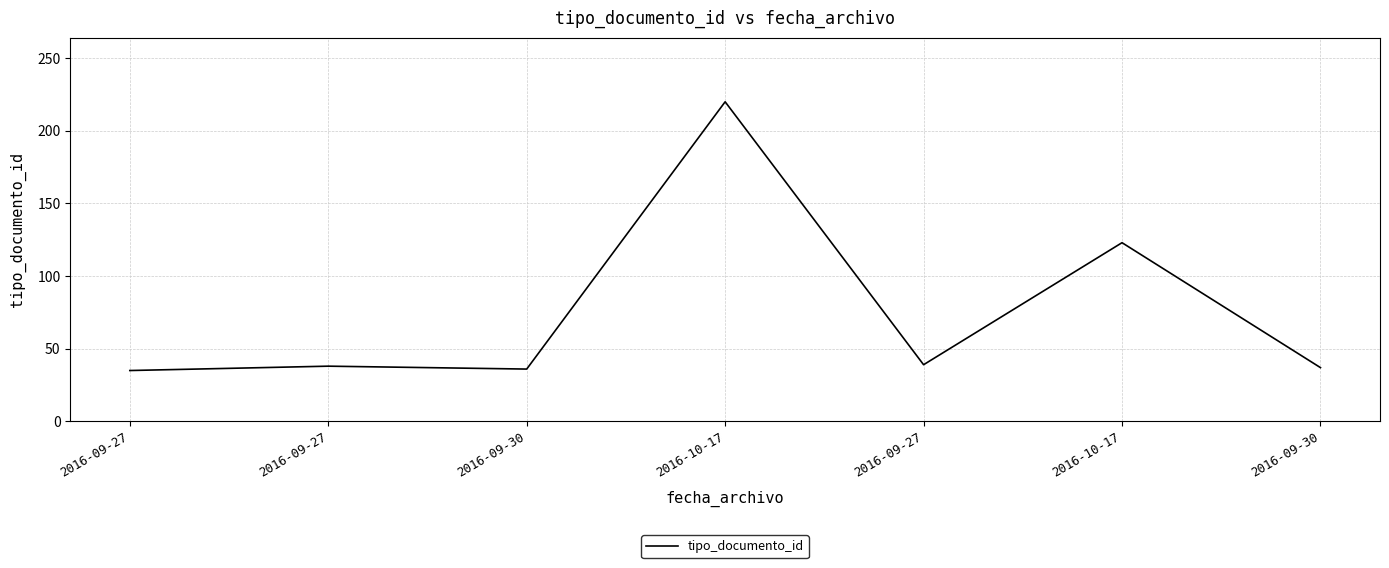

Which label corresponds to the largest value in the chart?

2016-10-17